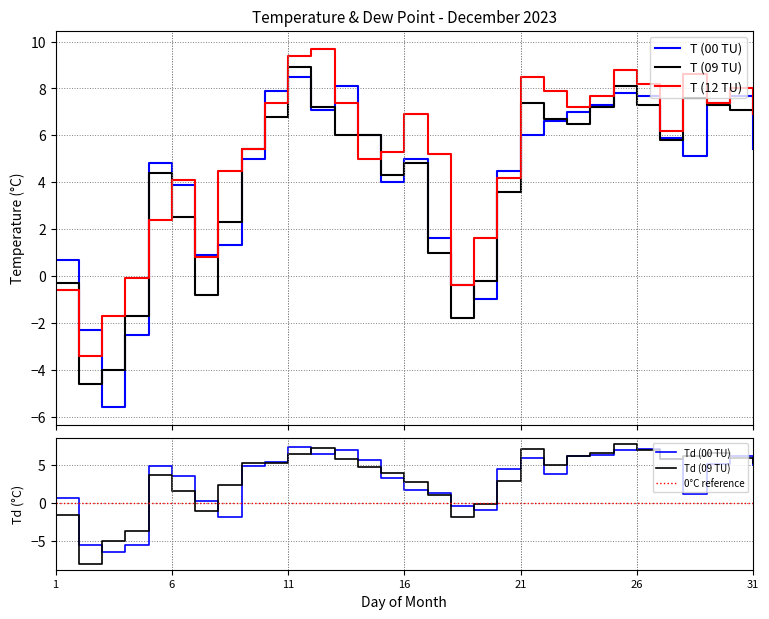

Which series has the widest spread of values?

Td (09 TU)